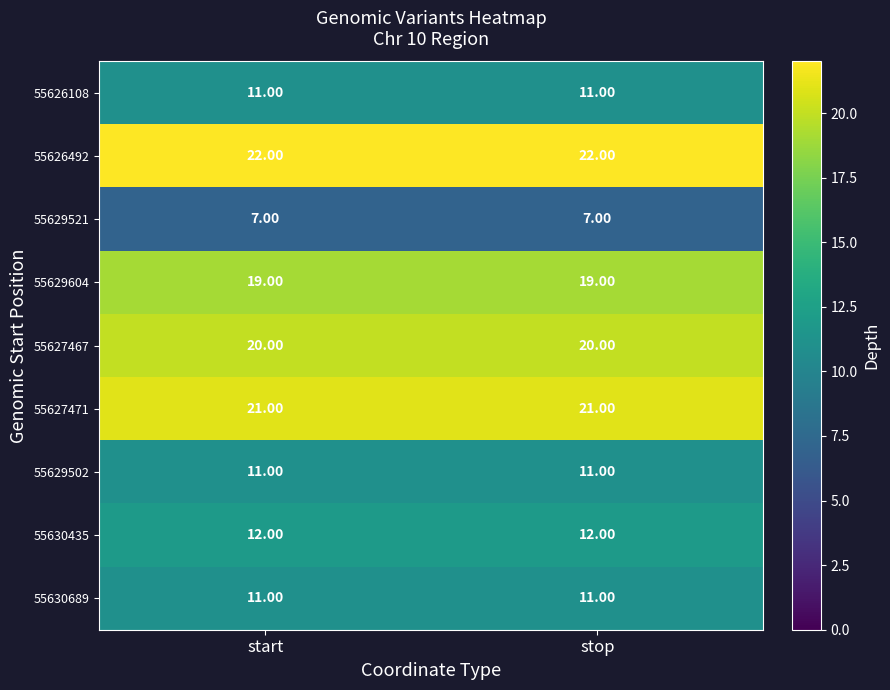

What is the sum of the 55629521 values at start and stop?

14